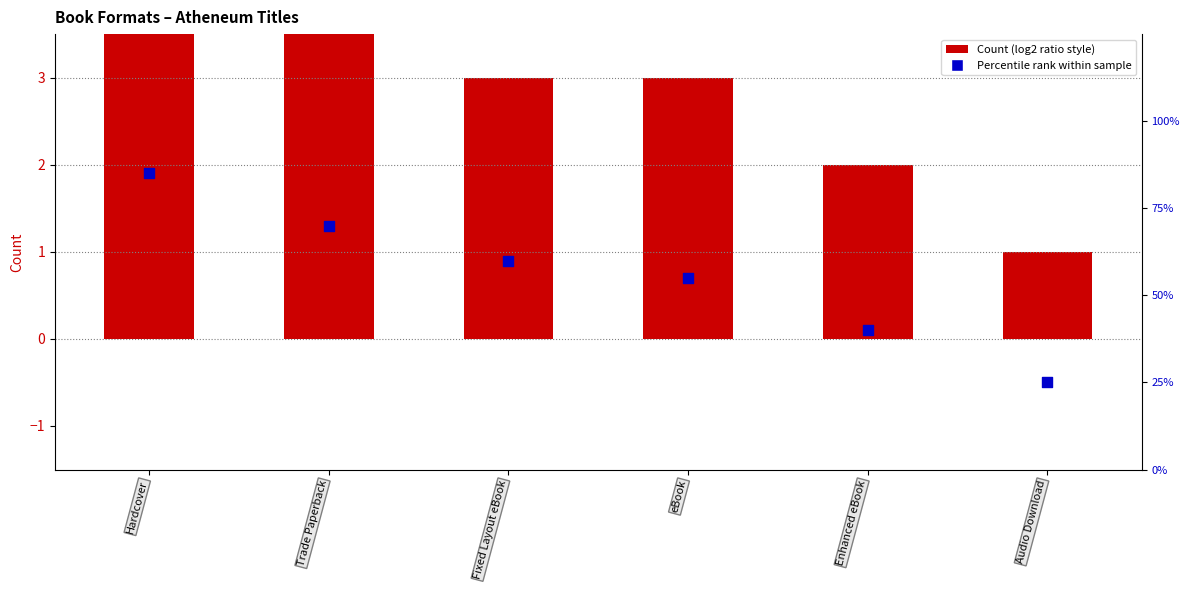

Which series reaches the maximum Y coordinate?

Percentile rank within sample